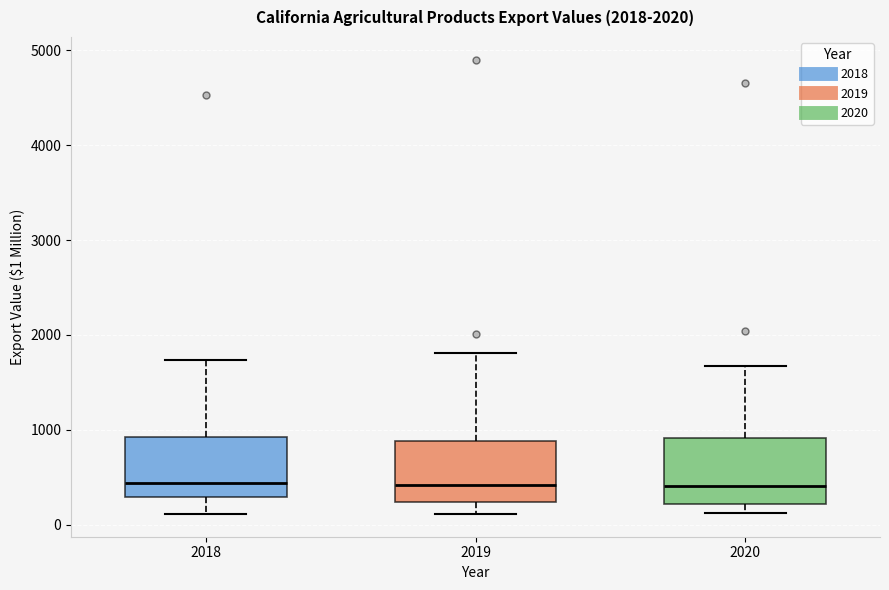

Where is the upper edge of the box at x = 2020 on the y-axis? The values are not printed on the chart, so give them approximately, as read against the axis.

900